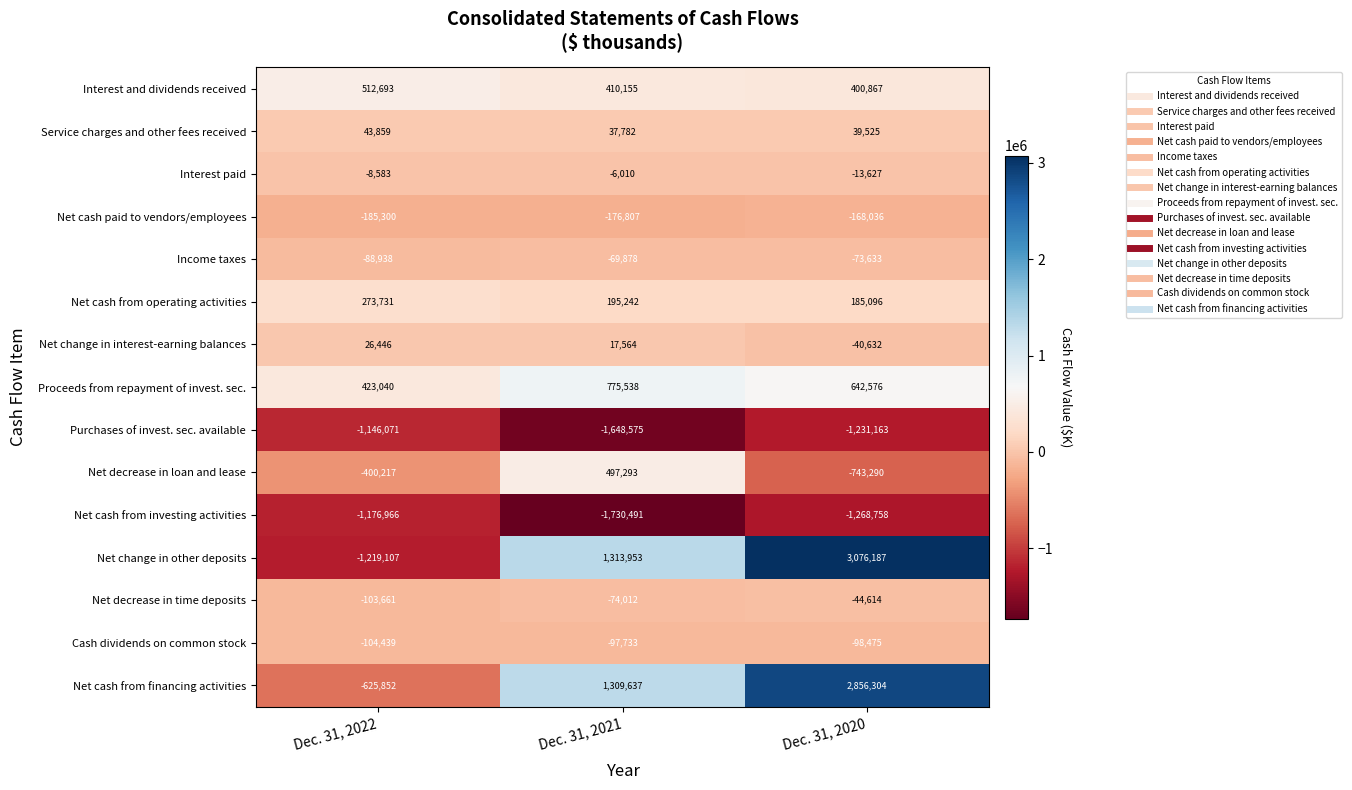

What is the average value of the Net change in interest-earning balances series?

1126